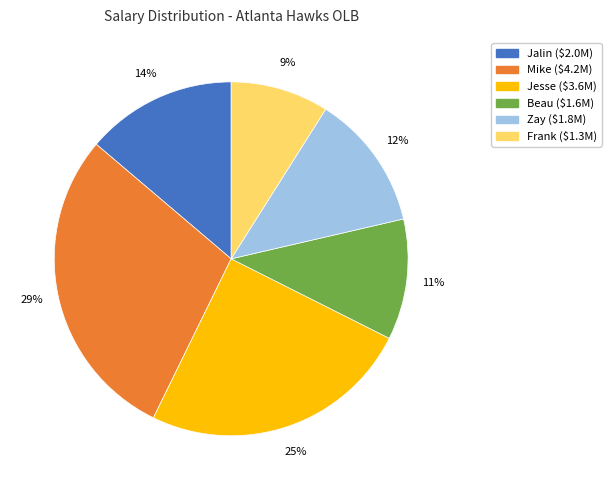

Which category has the smallest portion of the pie?

Frank